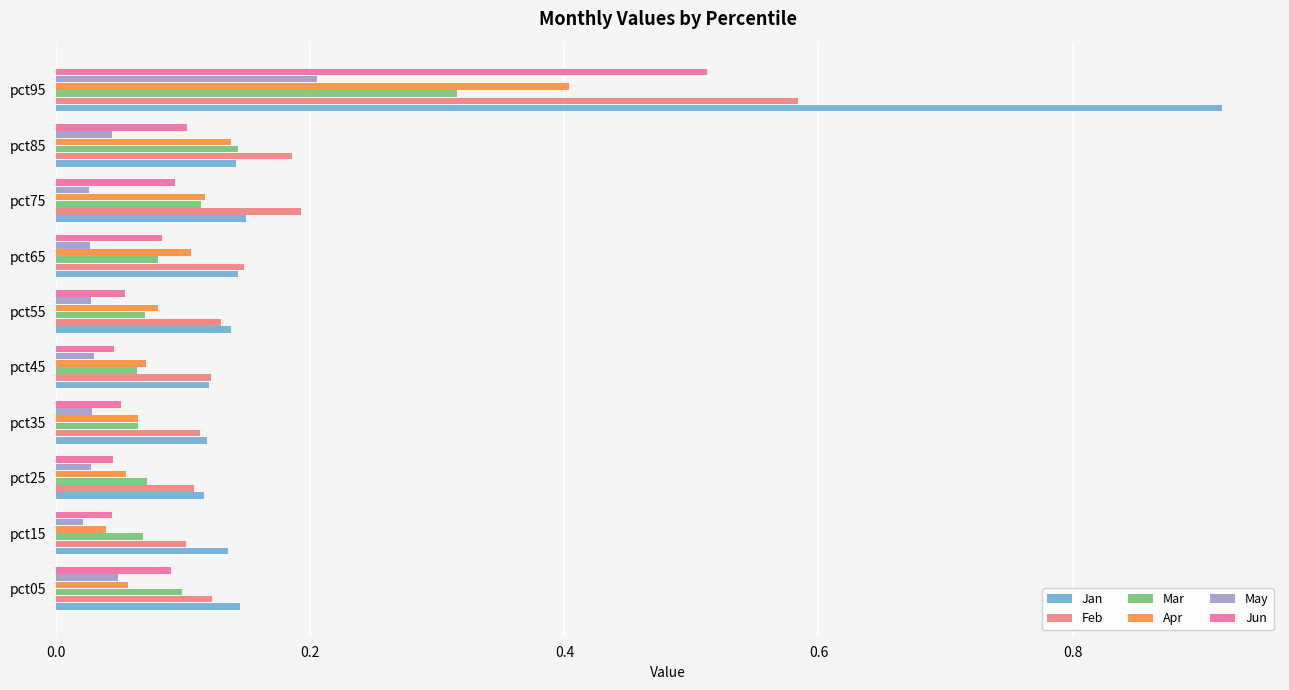

The value of Apr at pct25 is 0.0. True or false?

False